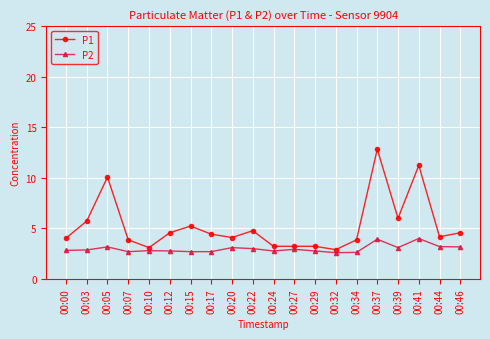

True or false: P1 and P2 intersect in this chart.

False